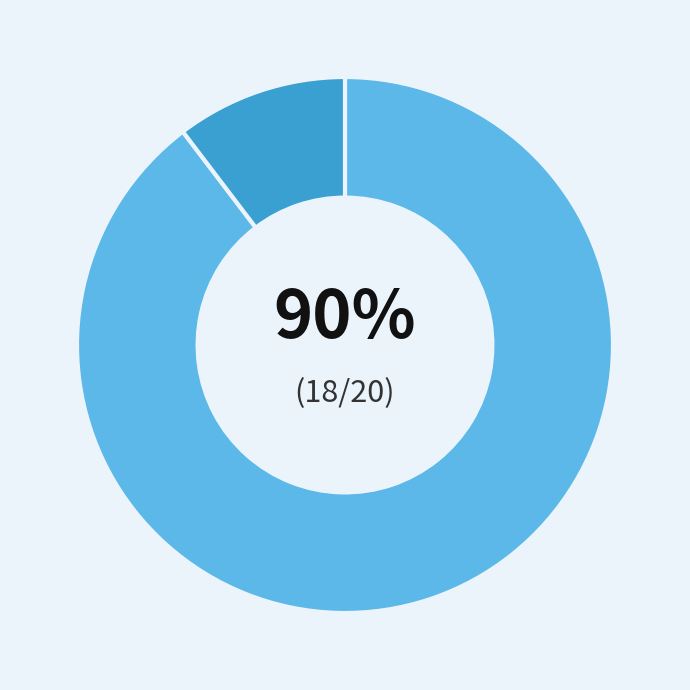

To the nearest percent, what is the average slice percentage?

50%